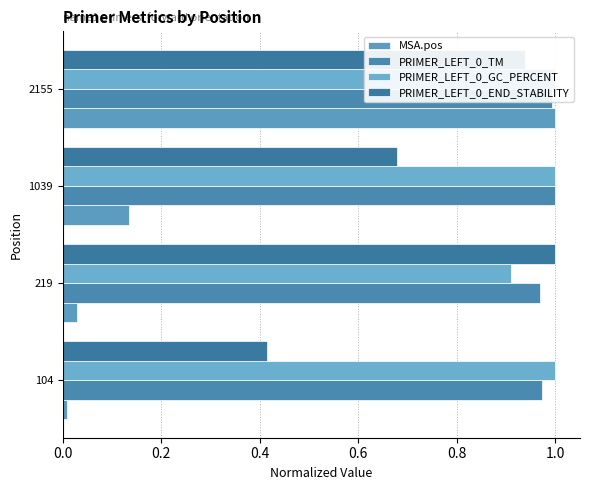

Is the value of PRIMER_LEFT_0_END_STABILITY at 104 greater than the value of PRIMER_LEFT_0_GC_PERCENT at 219?

No